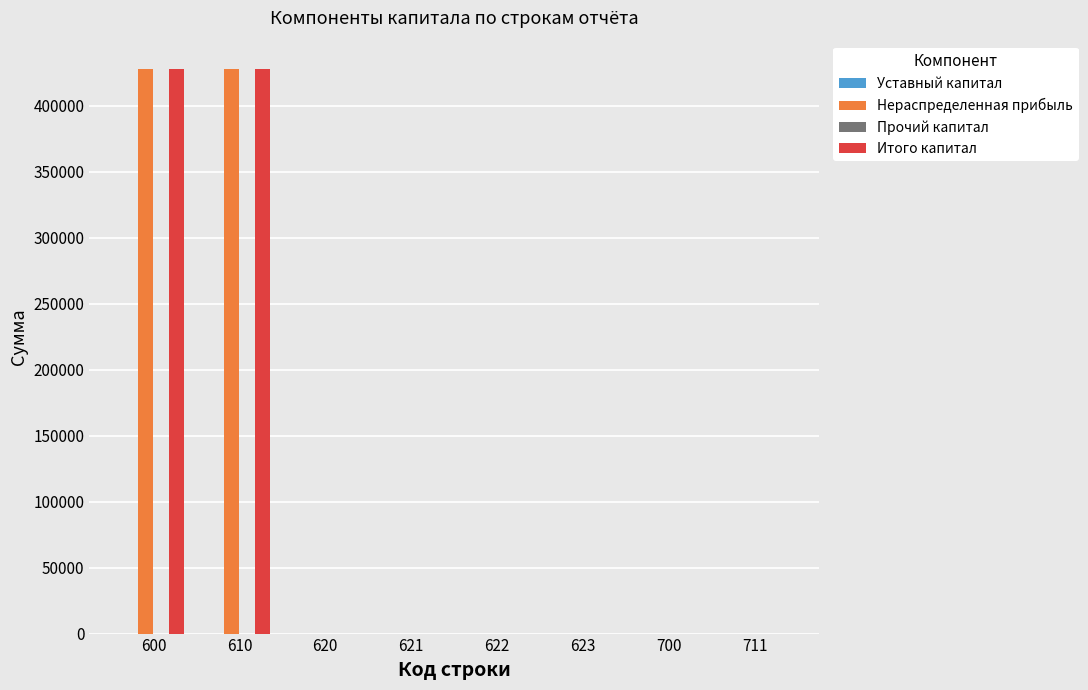

What is the sum of all Итого капитал values?

856155.4